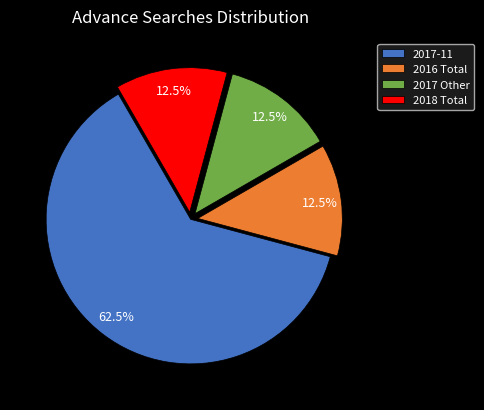

Which has a higher value, 2016 Total or 2017-11?

2017-11